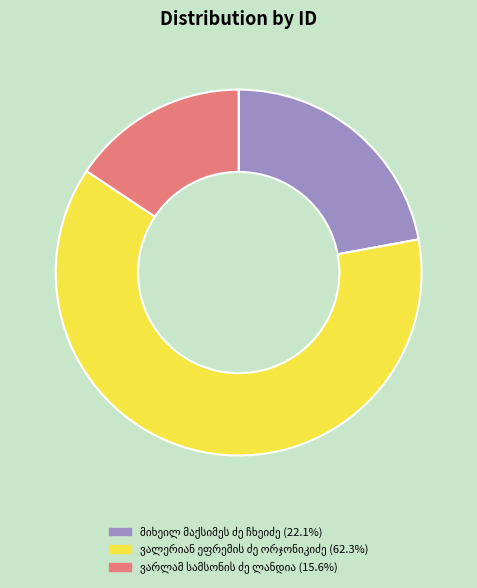

Is there any slice that represents more than half of the pie?

Yes